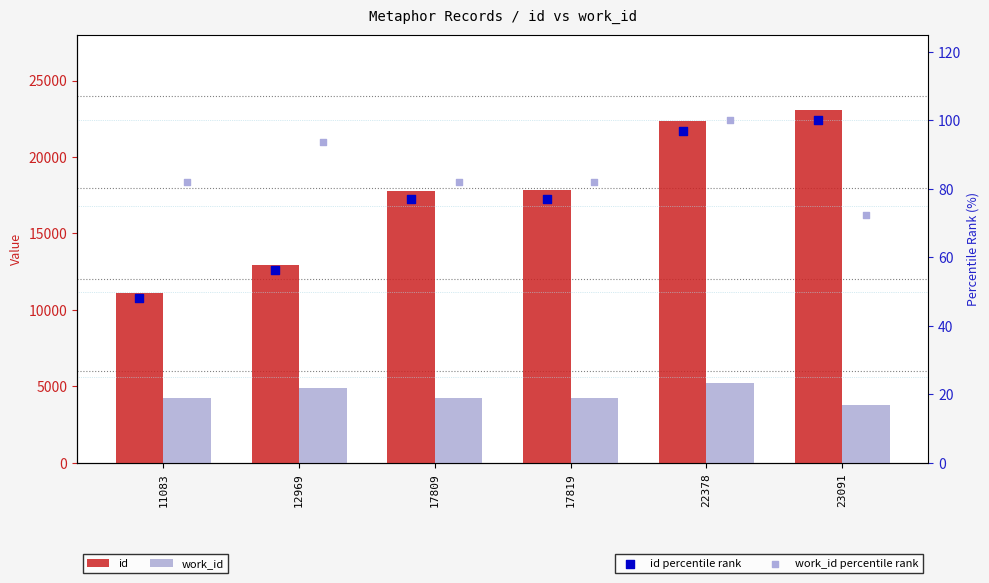

Which series has the largest Y range (max minus min)?

id